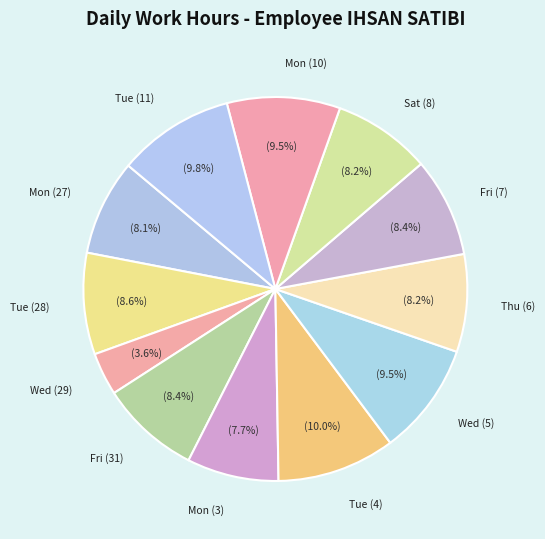

To the nearest percent, what portion does Tue (4) represent?

10%